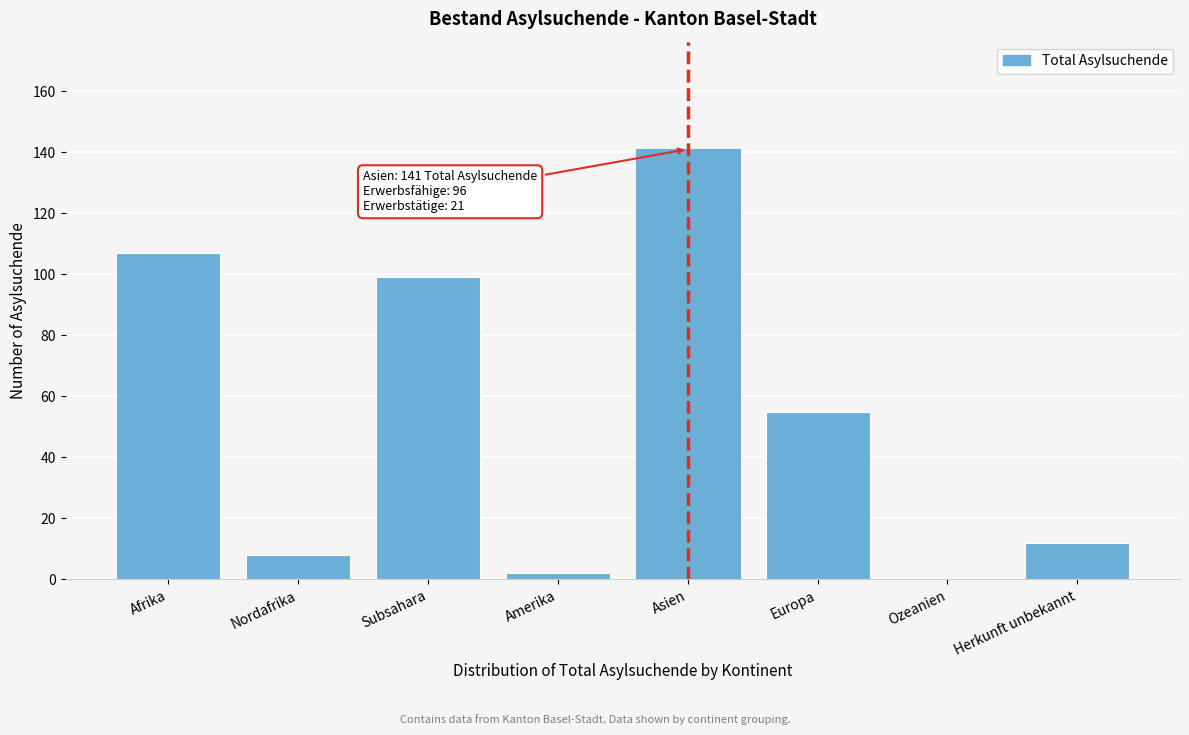

Reading left to right, list all the values displayed in this chart.

Afrika=107	Nordafrika=8	Subsahara=99	Amerika=2	Asien=141	Europa=55	Ozeanien=0	Herkunft unbekannt=12